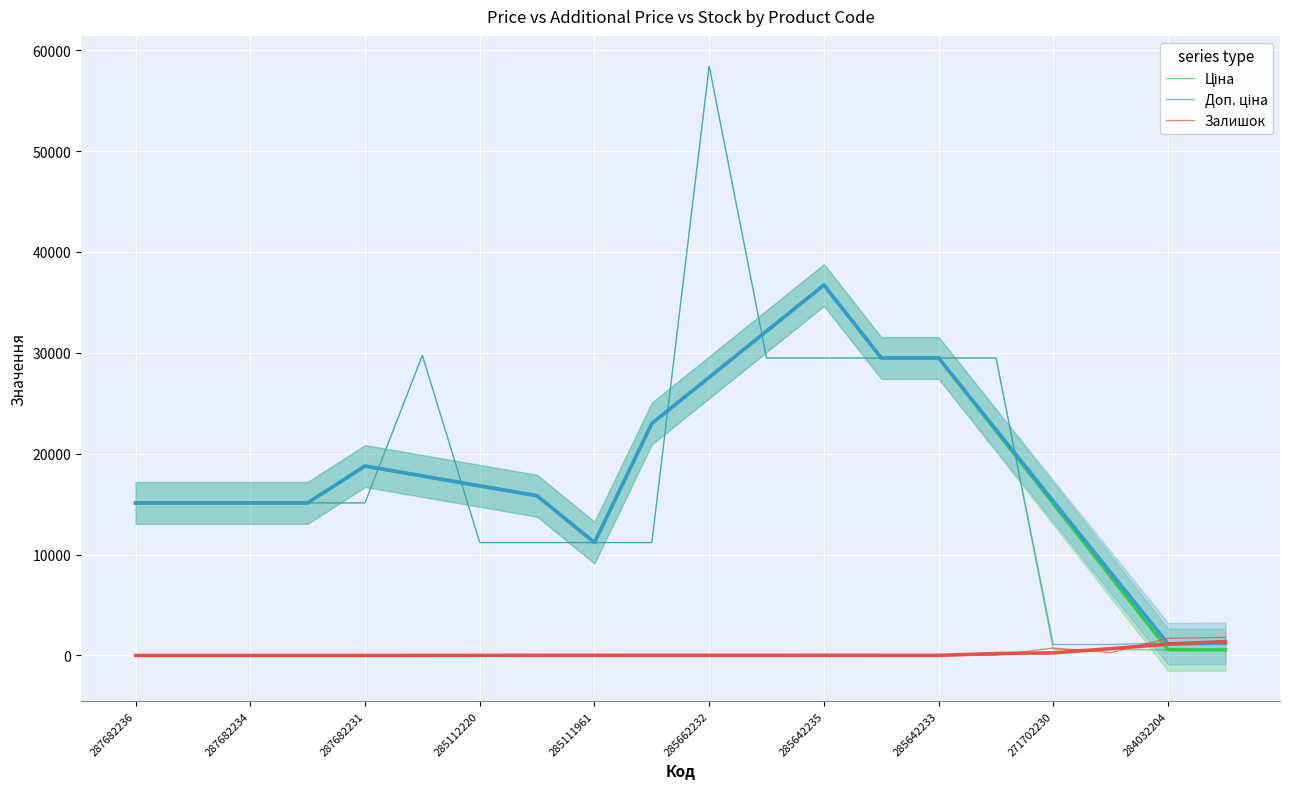

What are all the series names shown in the legend?

Ціна, Доп. ціна, Залишок